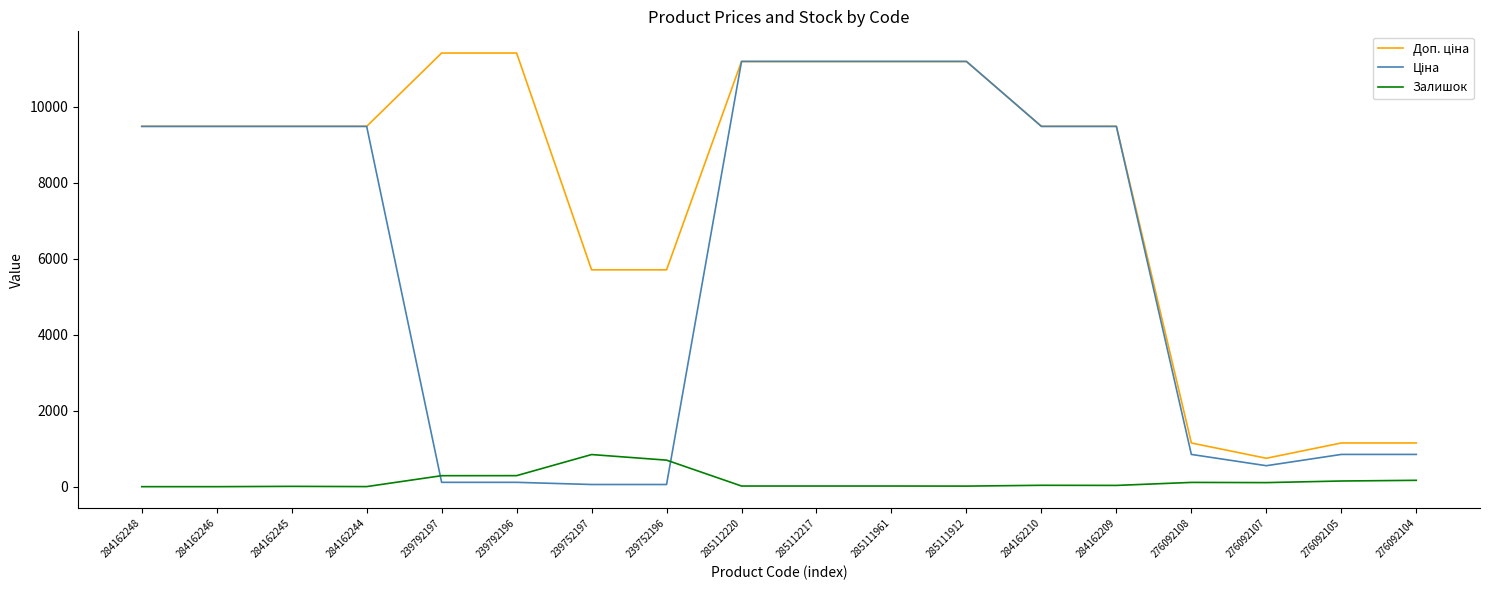

True or false: Залишок has a value of 149.0 at 276092105.

True